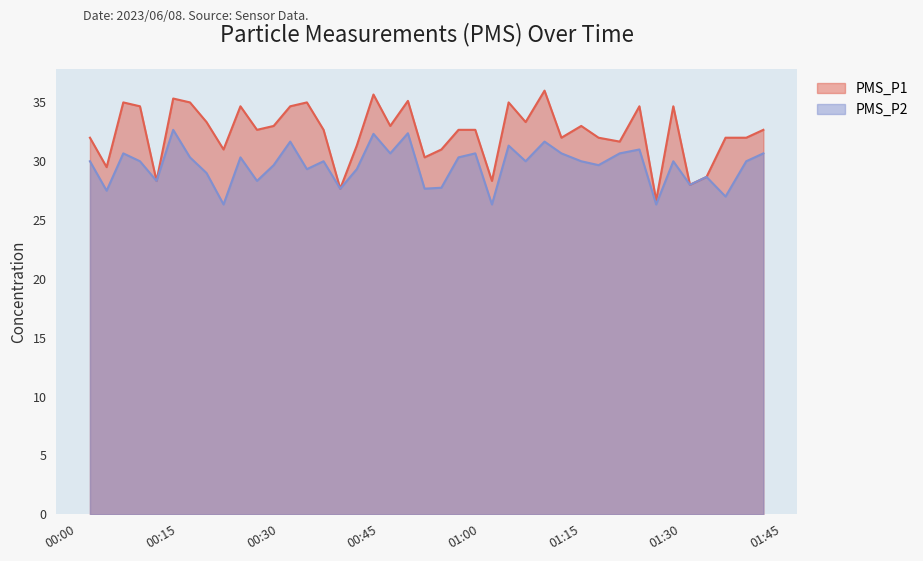

The PMS_P2 series shows 32.3 at 2023/06/08 00:44:08. True or false?

True